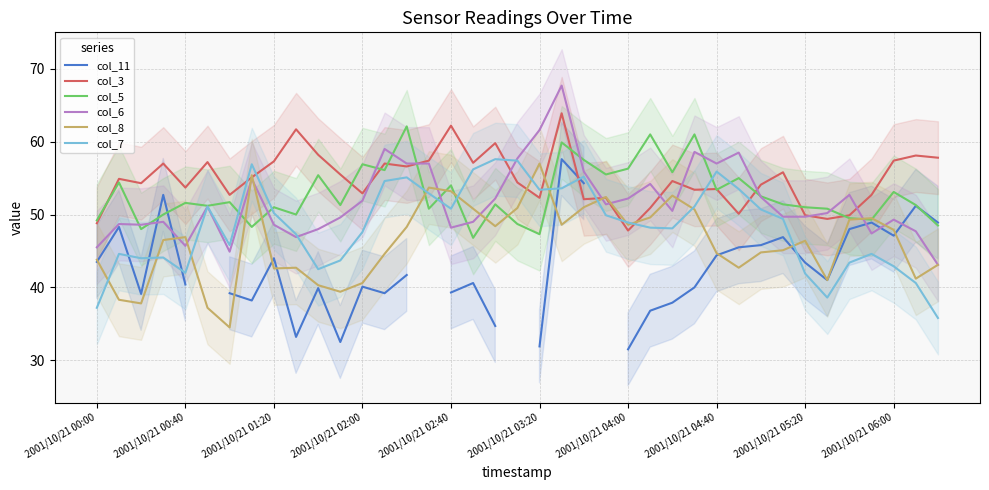

Is it true that col_6 equals 49.3 at 2001/10/21 06:00?

True